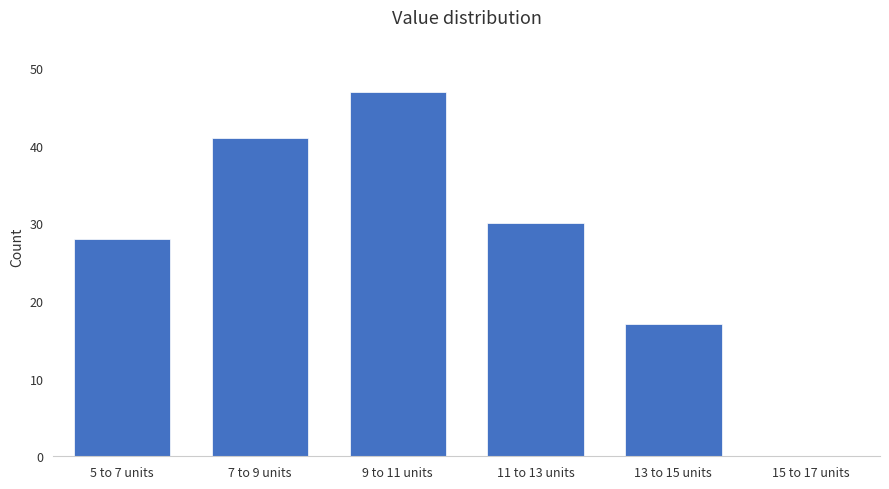

Reading left to right, transcribe all the data shown in this chart.

5 to 7 units=28	7 to 9 units=41	9 to 11 units=47	11 to 13 units=30	13 to 15 units=17	15 to 17 units=0